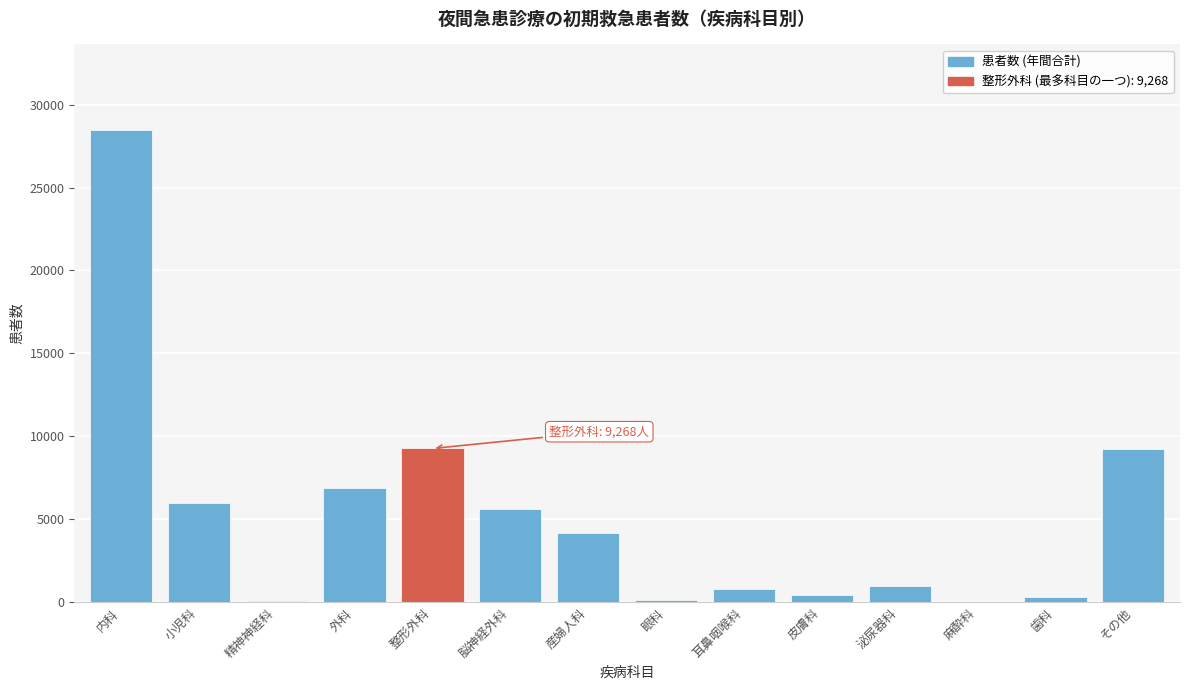

The value at 内科 is 10718. True or false?

False